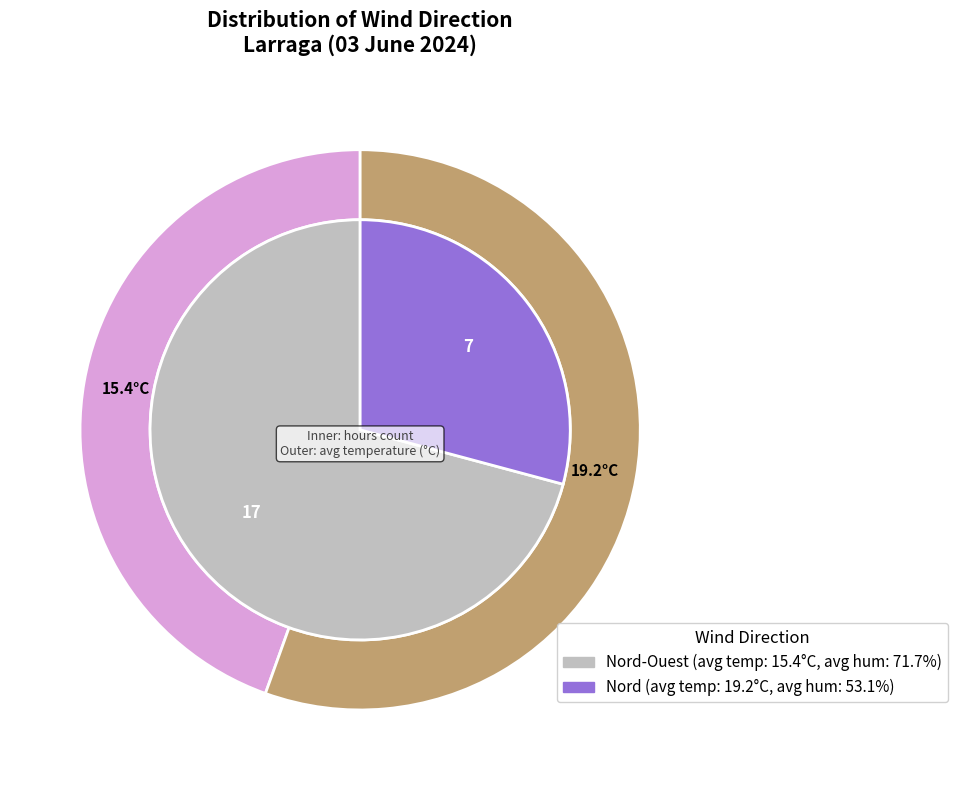

Which slice represents more than half of the pie?

Nord-Ouest